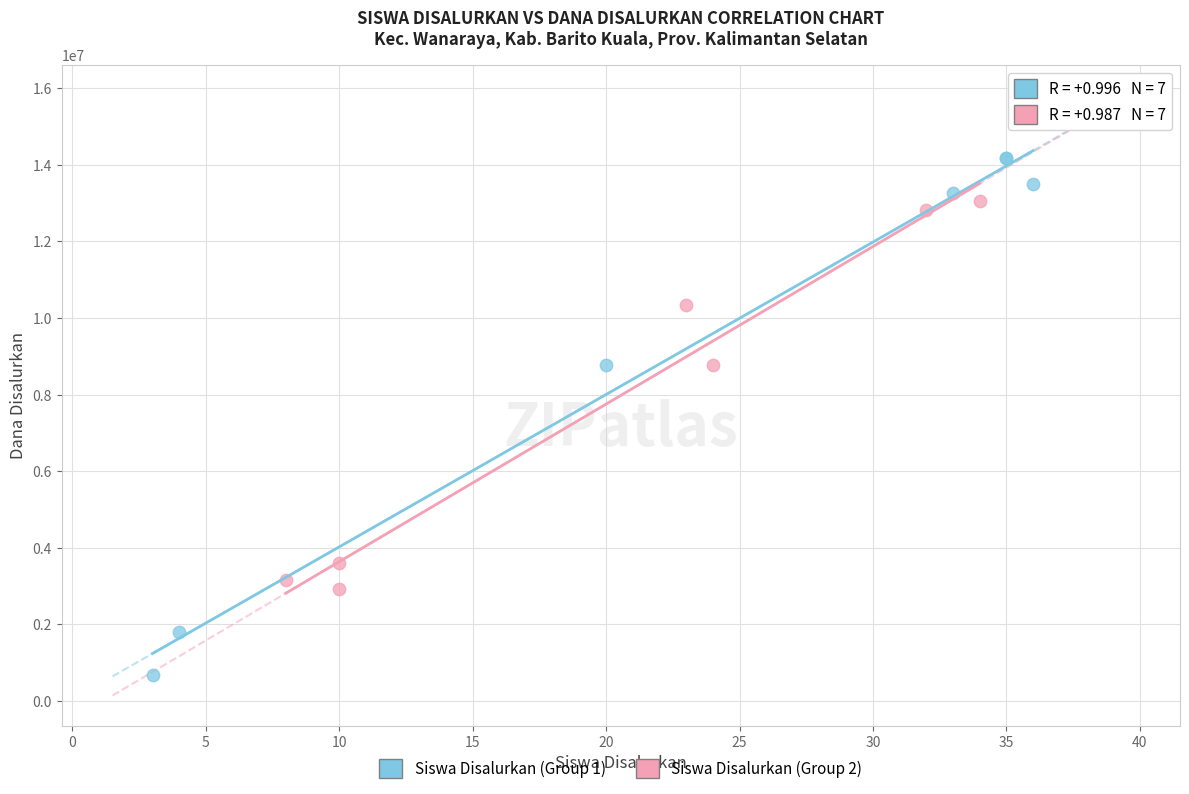

Which series contains the highest Y value?

Siswa Disalurkan (Group 1)